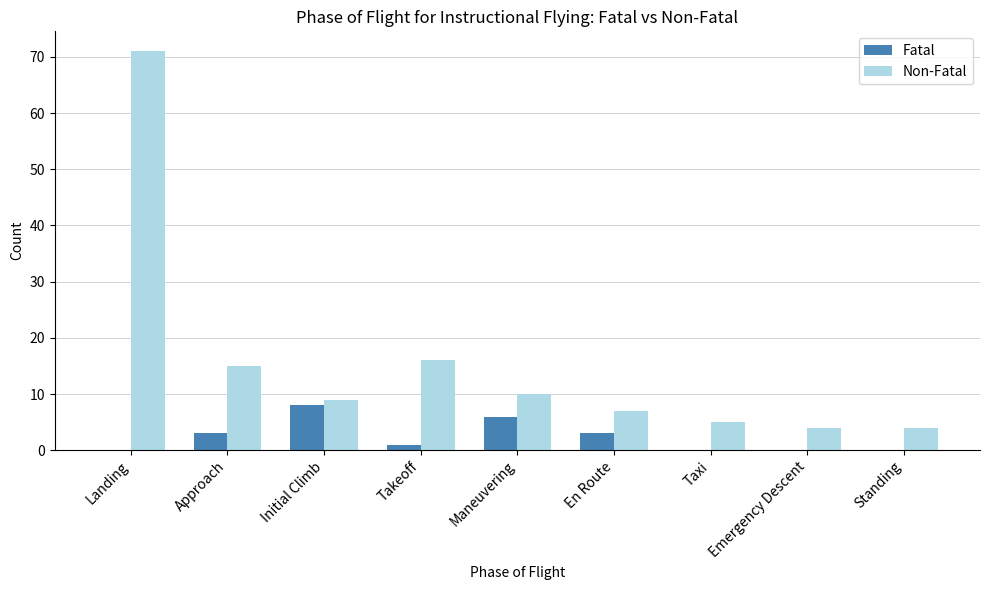

Reading left to right, list all the values displayed in this chart.

Fatal: Landing=0	Approach=3	Initial Climb=8	Takeoff=1	Maneuvering=6	En Route=3	Taxi=0	Emergency Descent=0	Standing=0
Non-Fatal: Landing=71	Approach=15	Initial Climb=9	Takeoff=16	Maneuvering=10	En Route=7	Taxi=5	Emergency Descent=4	Standing=4